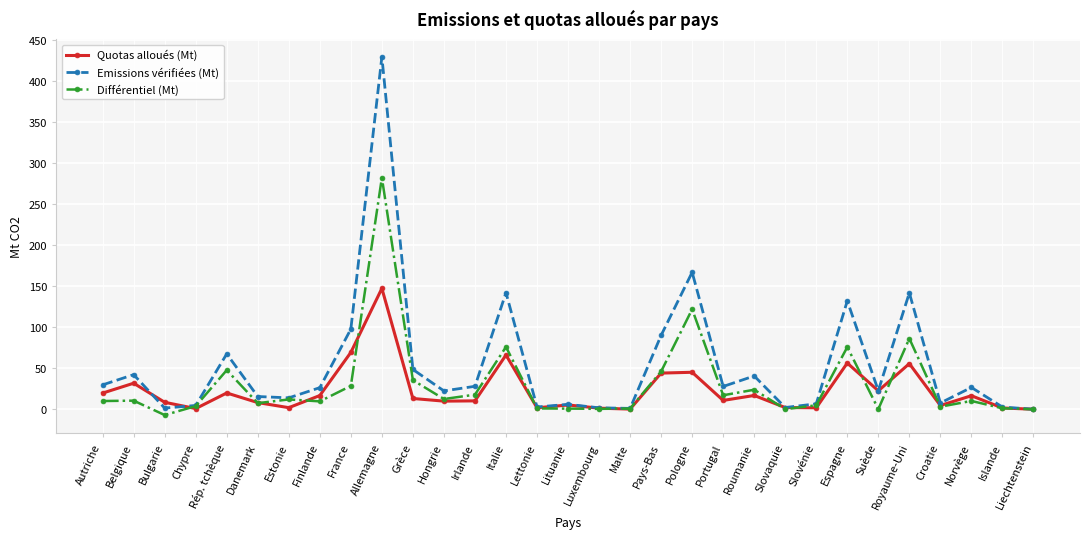

At Irlande, list the series in order from largest to smallest.

Emissions vérifiées (Mt), Différentiel (Mt), Quotas alloués (Mt)